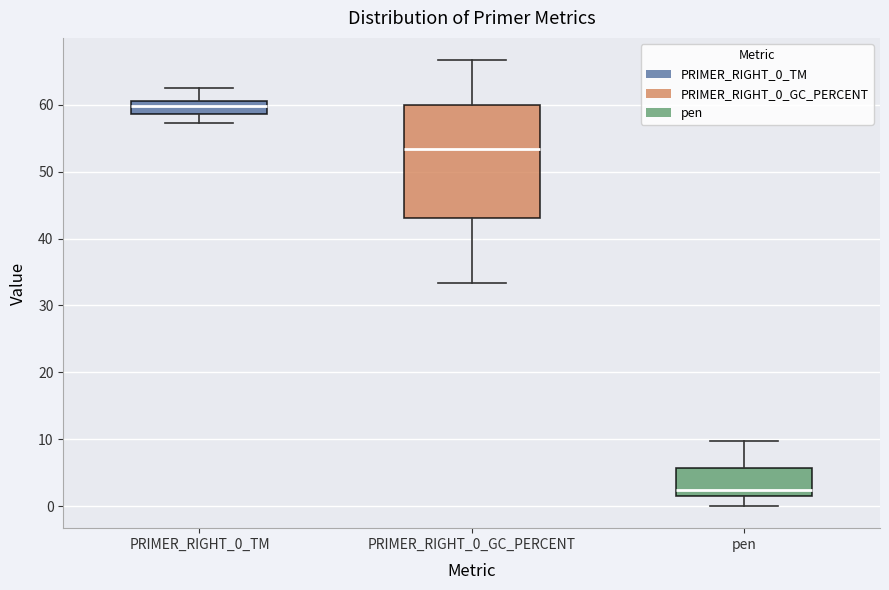

Which box's median line is the lowest?

pen